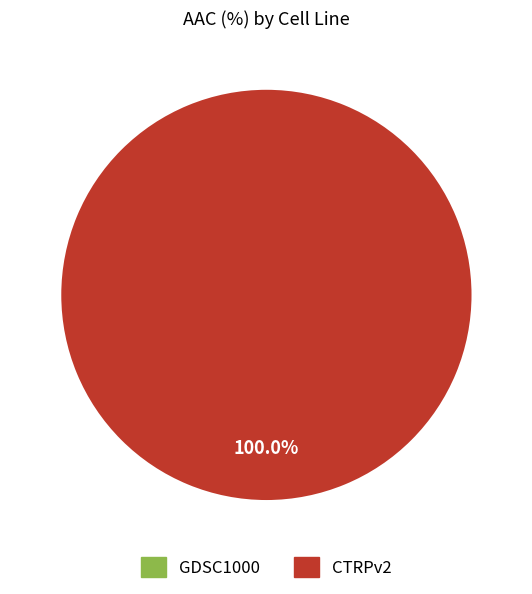

Is CTRPv2 the majority of the pie?

Yes